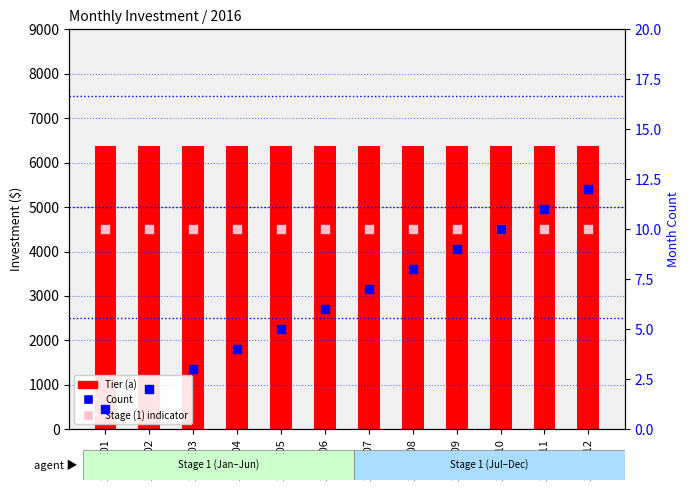

What is the total value across all series at 2016-06?

6395.2